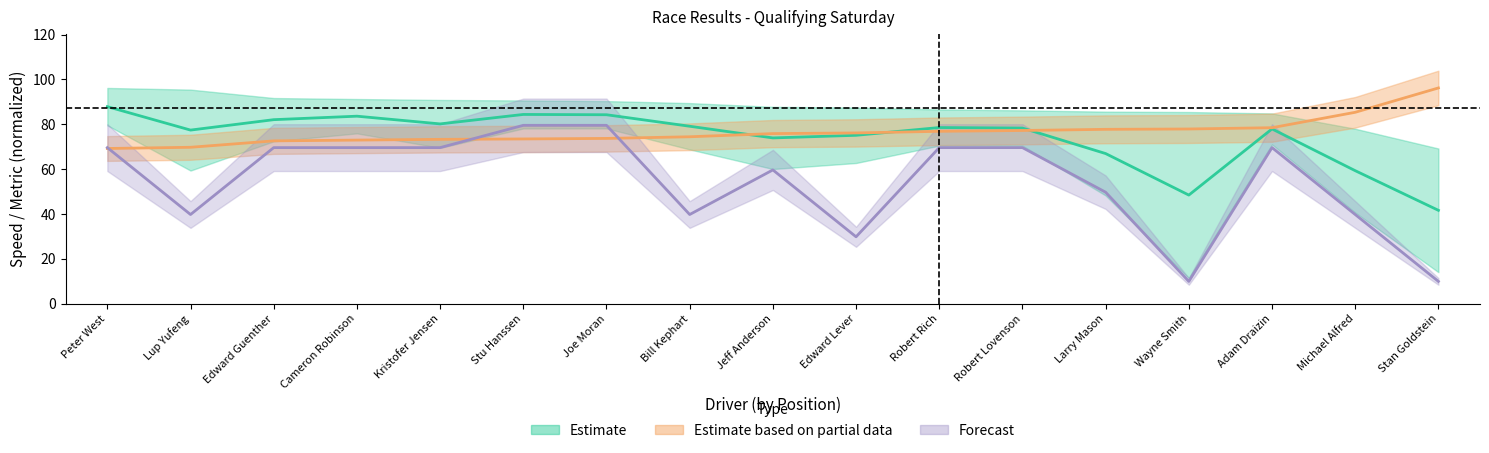

Between Peter West and Larry Mason, which series saw the biggest shift?

Average Speed